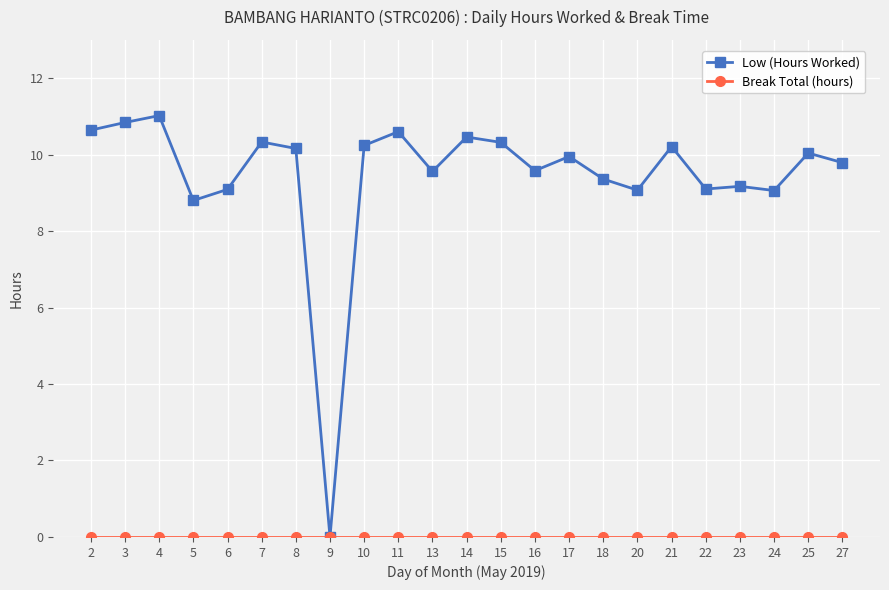

What is the total value across all series at 14?

10.5